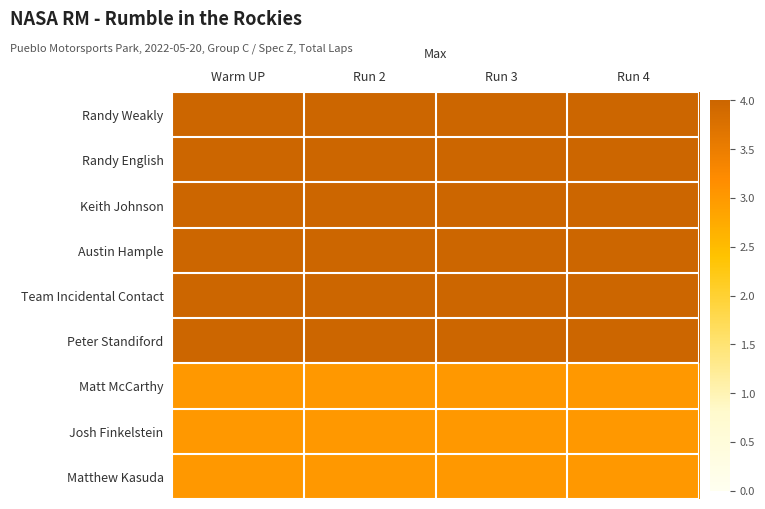

At which category does the chart reach its peak across all series?

Warm UP